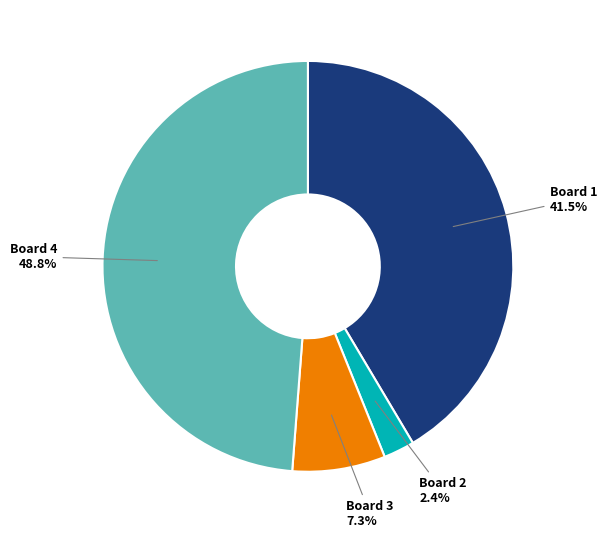

What portion of the pie excludes Board 2?

97.6%